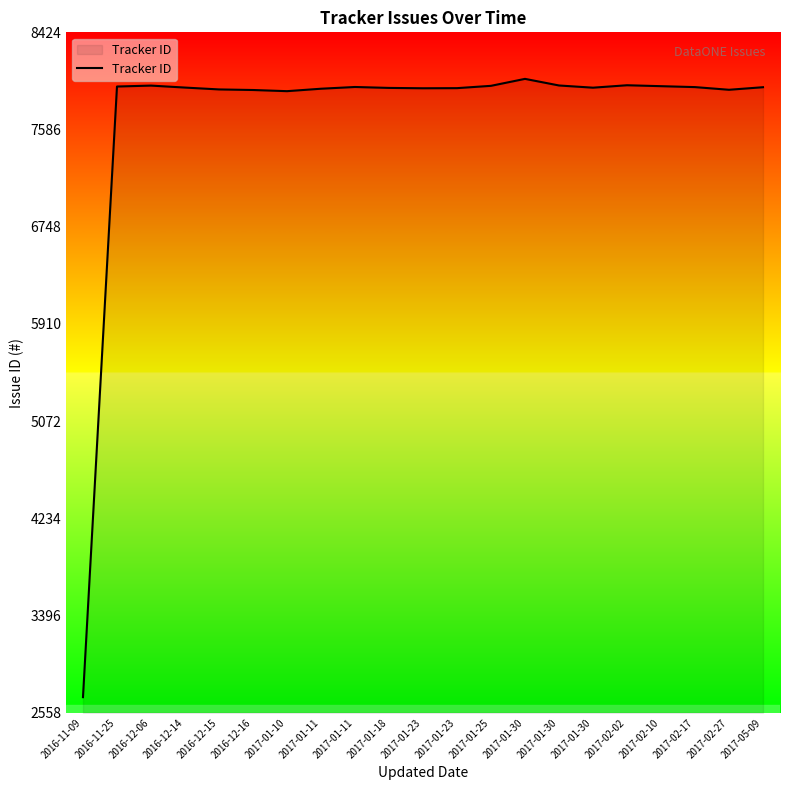

Where is the data nearest to the value 5358?

2017-01-10